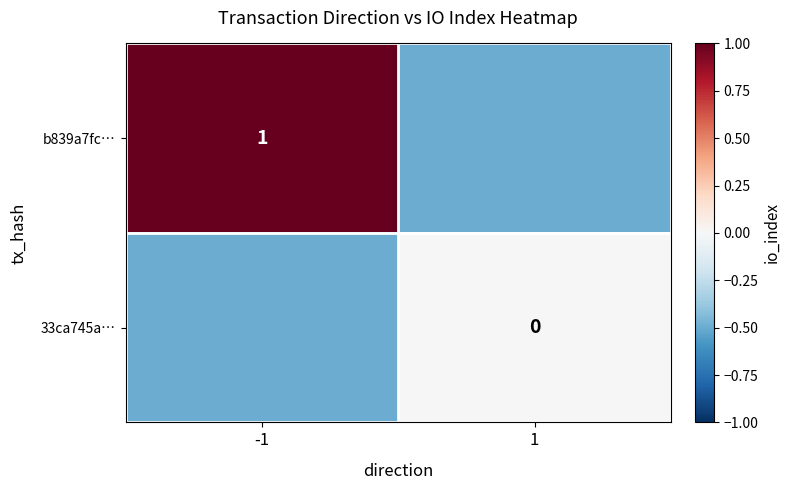

The b839a7fc… series shows 1.0 at -1. True or false?

True